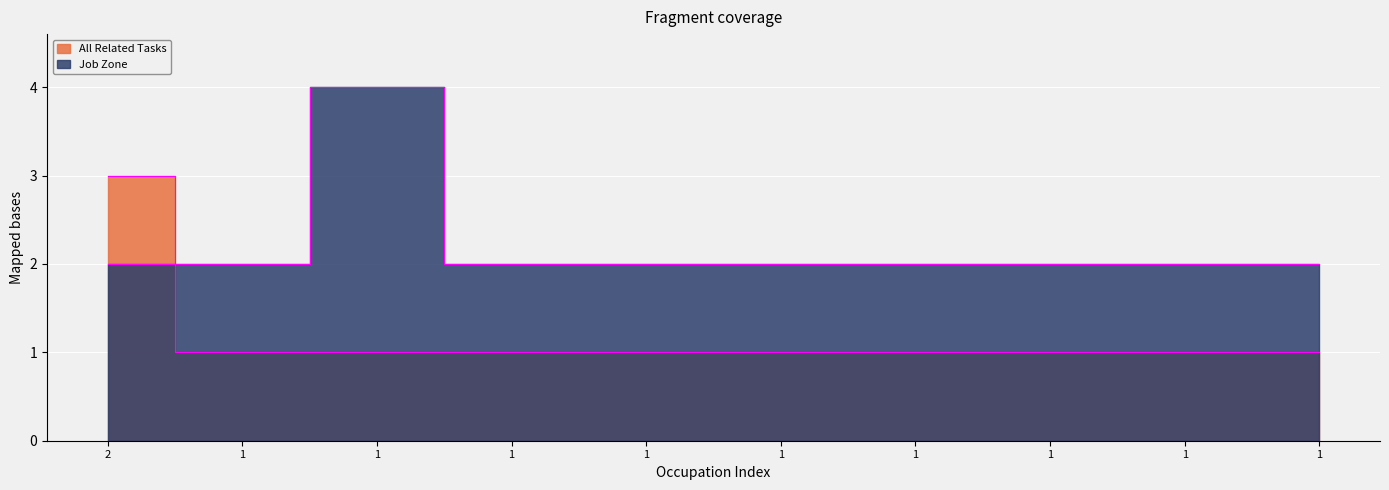

How many lines are shown in the chart?

2